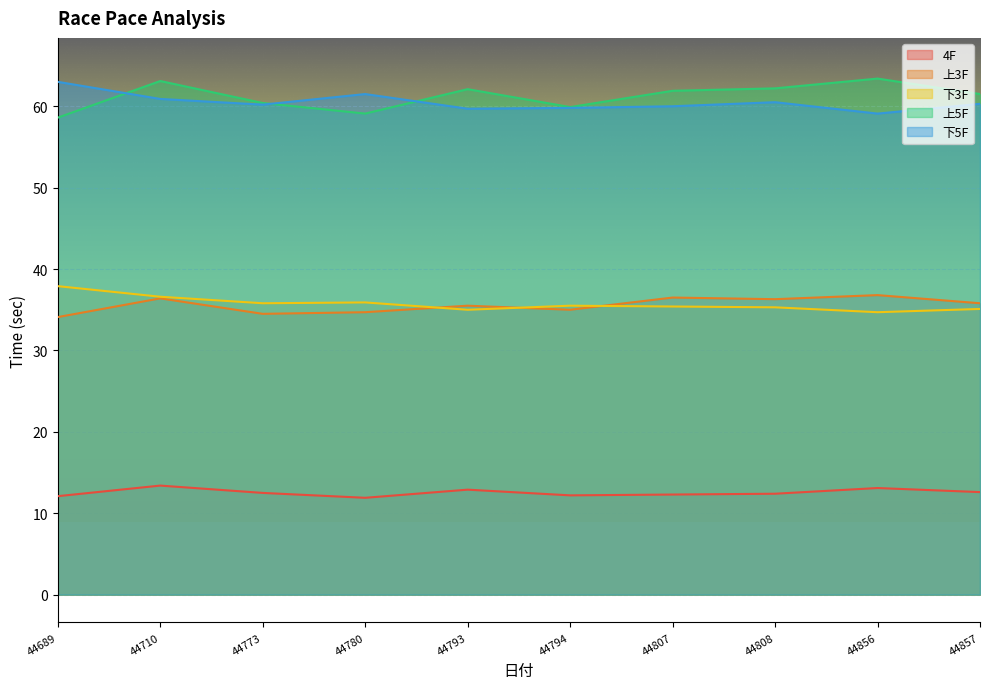

Reading left to right, transcribe all the data shown in this chart.

4F: 44689=12.1	44710=13.4	44773=12.5	44780=11.9	44793=12.9	44794=12.2	44807=12.3	44808=12.4	44856=13.1	44857=12.6
上3F: 44689=34.1	44710=36.4	44773=34.5	44780=34.7	44793=35.5	44794=35.0	44807=36.5	44808=36.3	44856=36.8	44857=35.8
下3F: 44689=37.9	44710=36.6	44773=35.8	44780=35.9	44793=35.0	44794=35.5	44807=35.4	44808=35.3	44856=34.7	44857=35.1
上5F: 44689=58.6	44710=63.1	44773=60.4	44780=59.1	44793=62.1	44794=59.9	44807=61.9	44808=62.2	44856=63.4	44857=61.5
下5F: 44689=63.0	44710=60.9	44773=60.2	44780=61.5	44793=59.7	44794=59.8	44807=60.0	44808=60.5	44856=59.1	44857=60.3